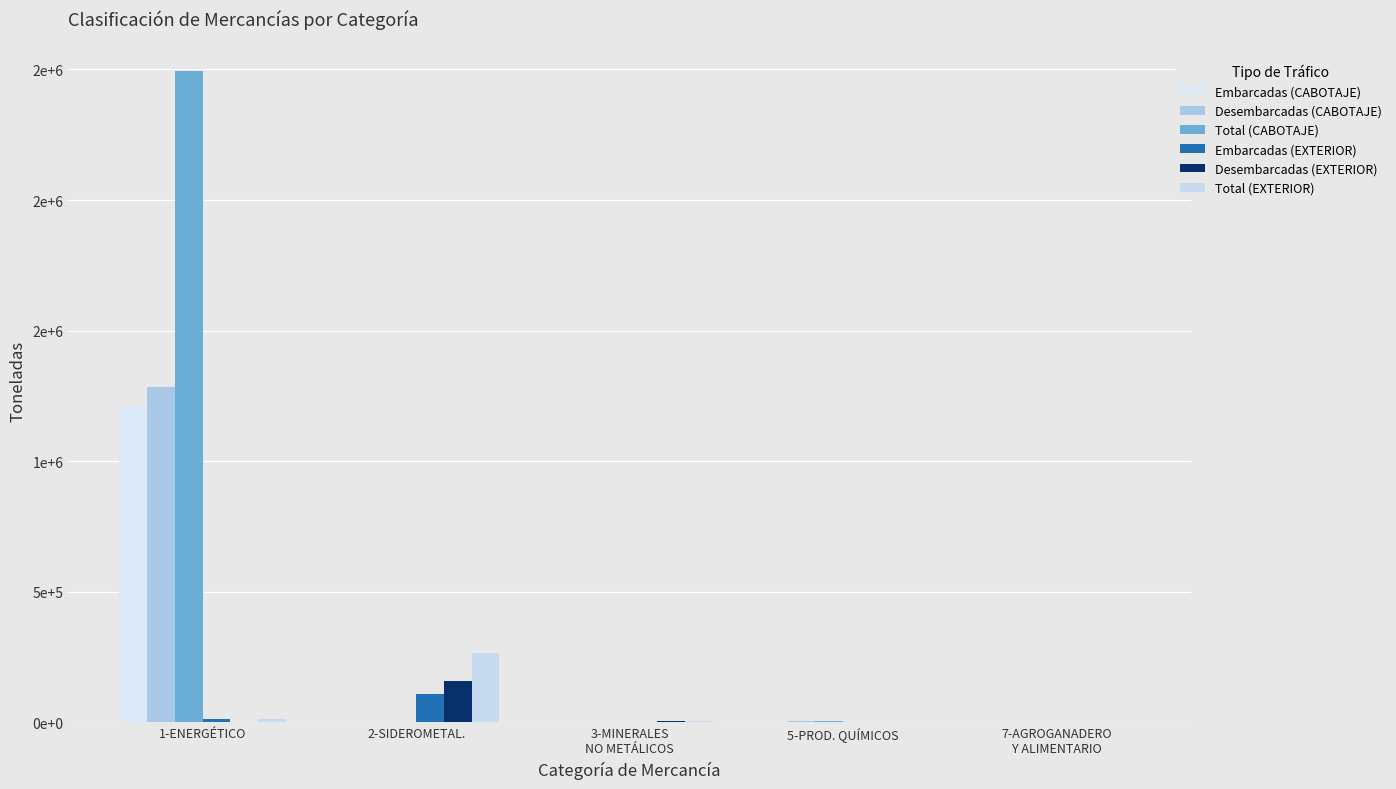

Are the bars horizontal?

No